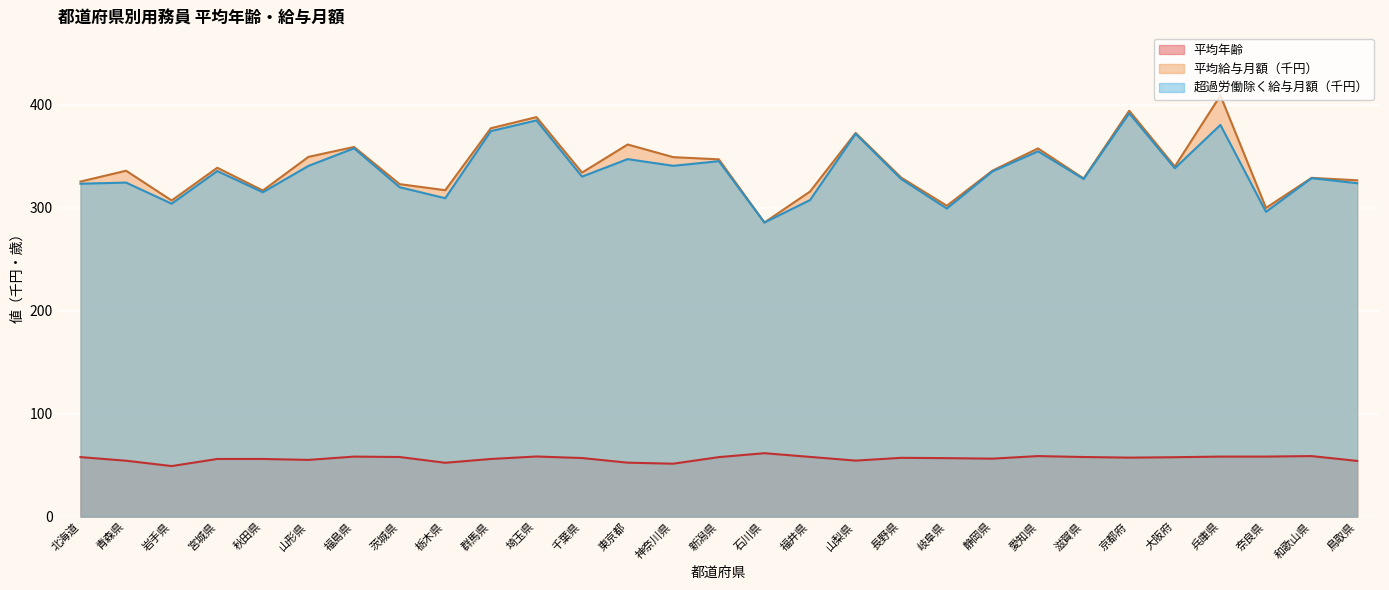

What is the value of the 平均給与月額（千円） point at the 25th from the left?

340.1